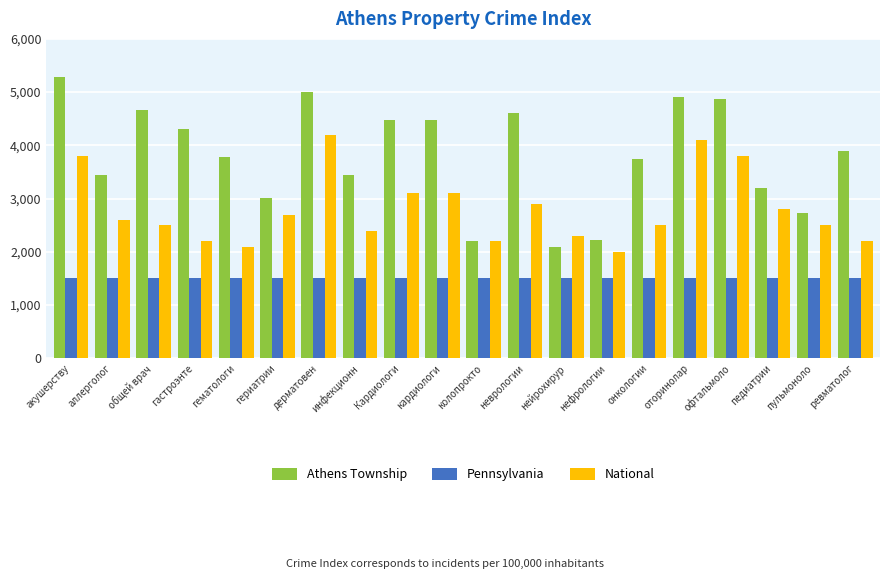

Rank the series by their maximum value, from highest to lowest.

Athens Township, National, Pennsylvania